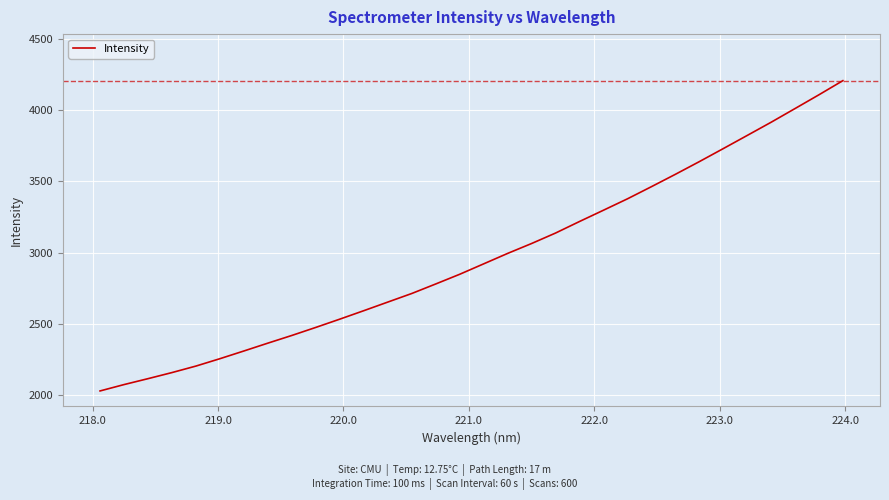

What is the minimum value shown in the chart?

2029.6